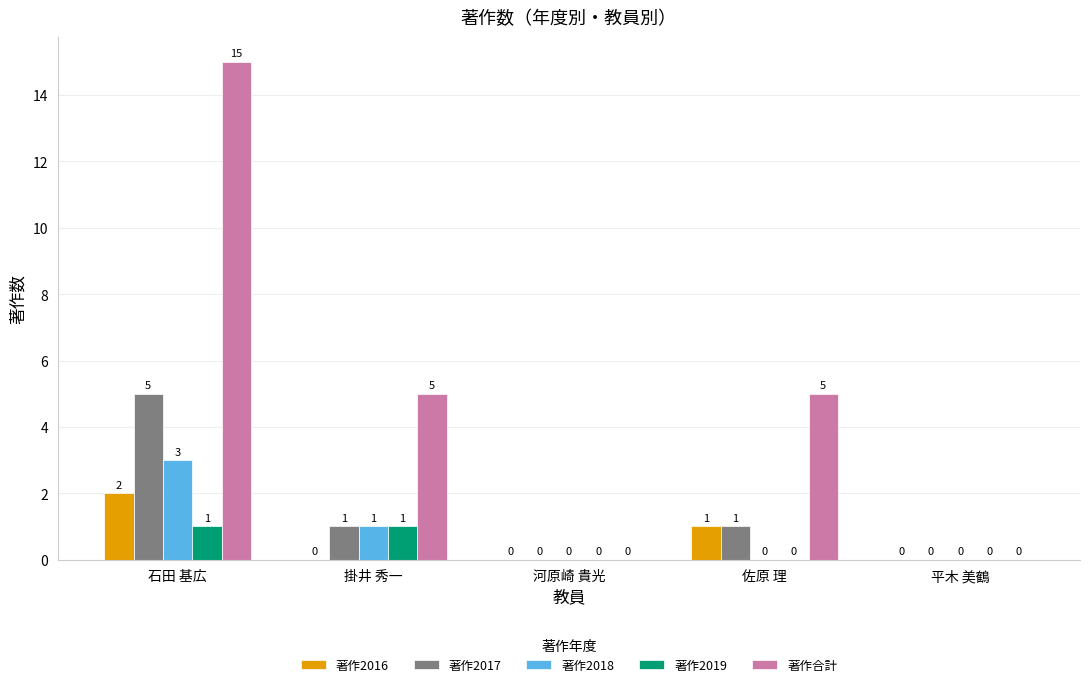

Which series has the largest range (max minus min)?

著作合計